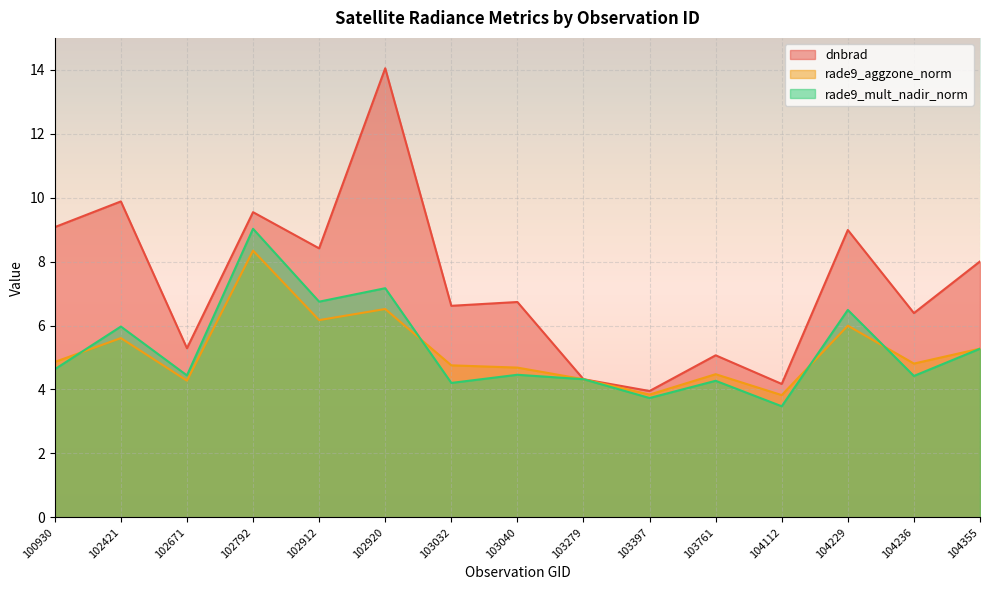

What is the total value across all series at 102920?

27.7